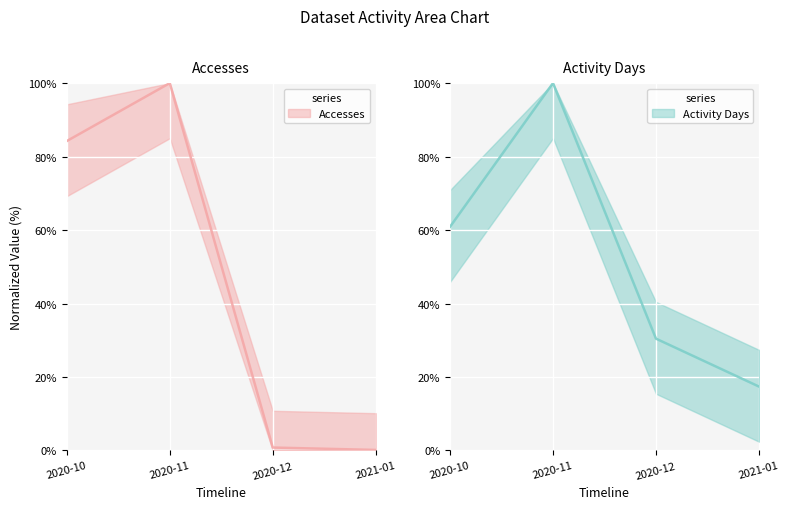

What is the sum of the Activity Days values at 2020-10 and 2020-11?

160.9